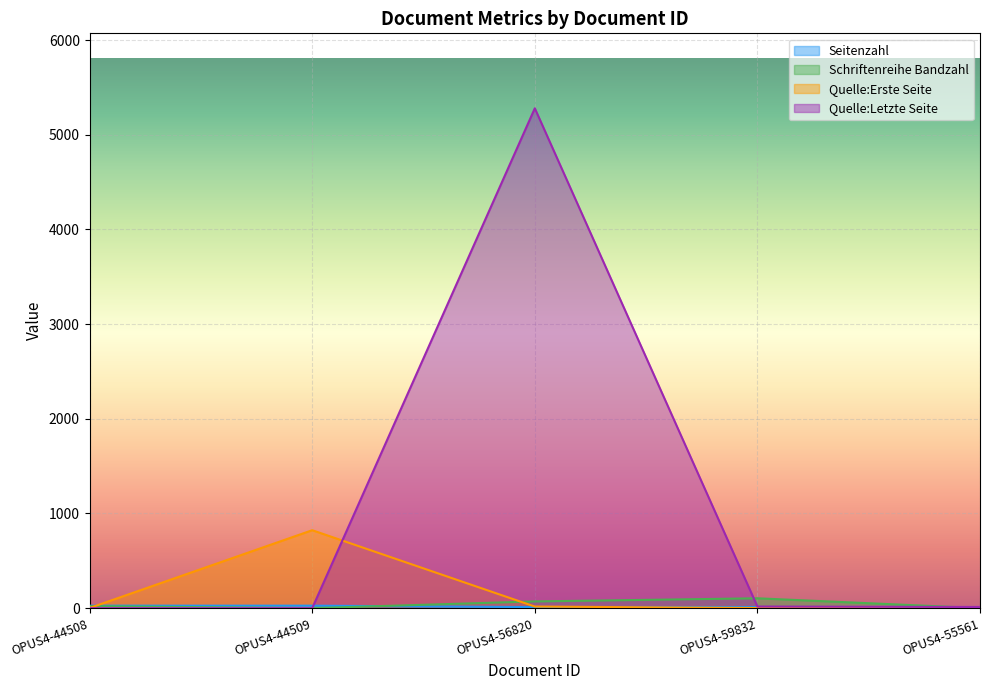

True or false: Quelle:Erste Seite and Schriftenreihe Bandzahl intersect in this chart.

True